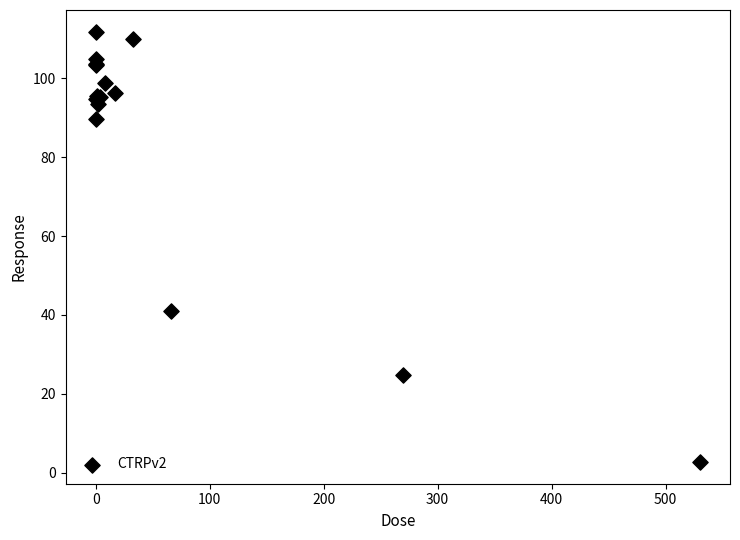

What Y value in the scatter plot is closest to 57?

41.0